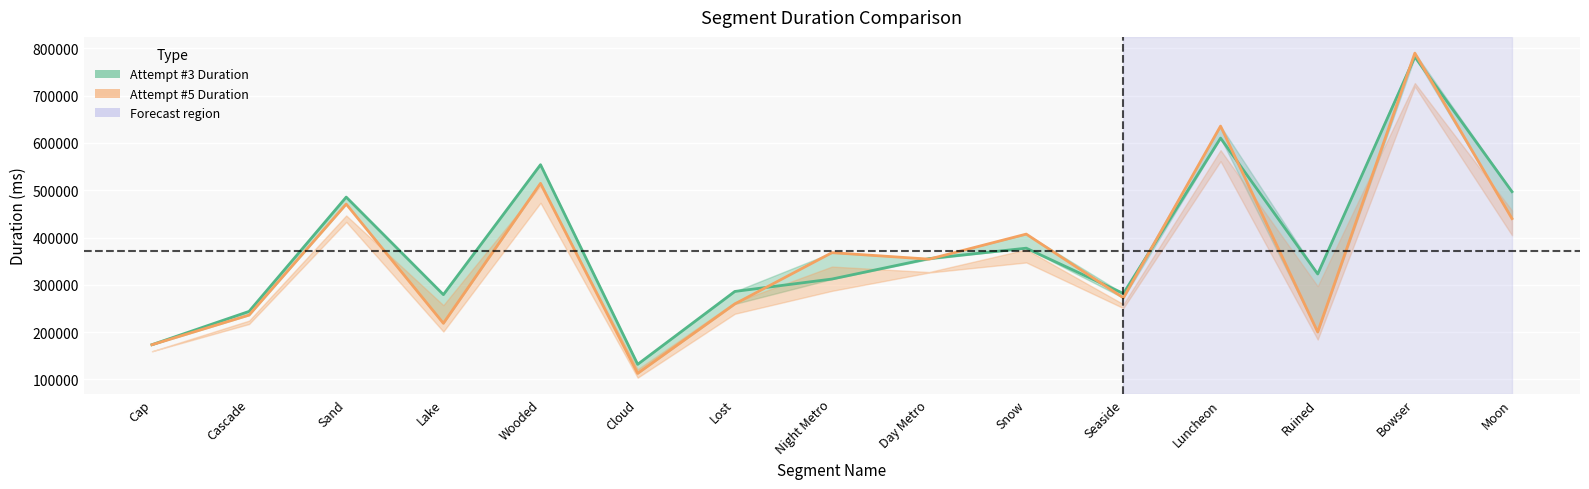

How many intersections are there between Attempt #3 Duration and Attempt #5 Duration?

8